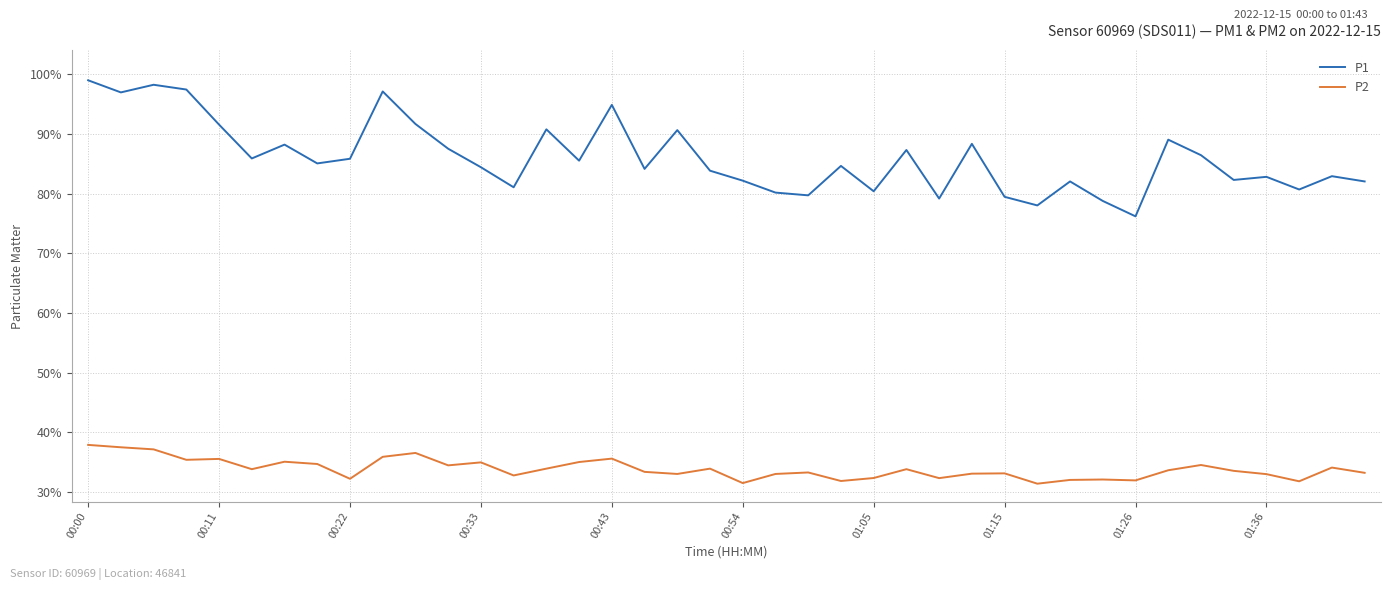

True or false: P2 and P1 cross at least once.

False